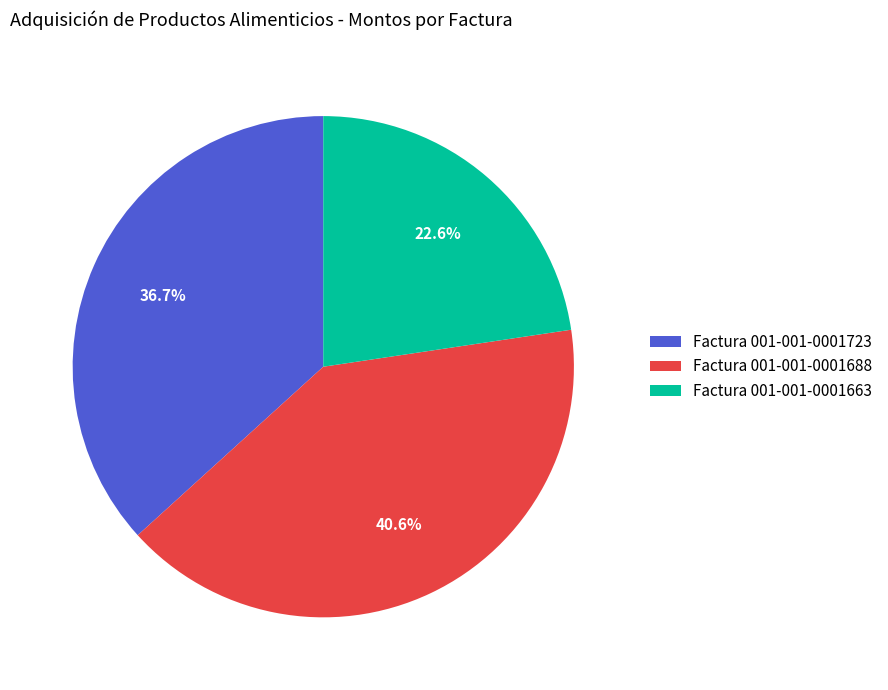

Which category has the smallest portion of the pie?

Factura 001-001-0001663